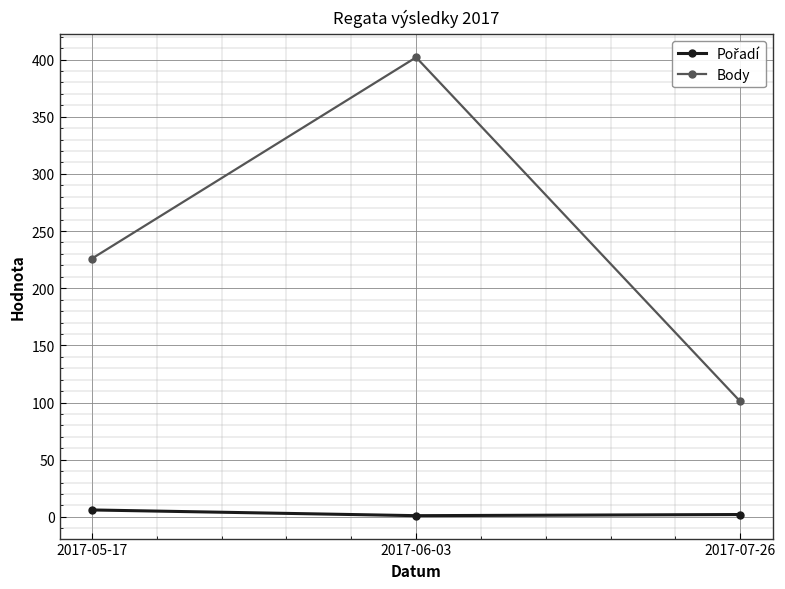

What value does the Body series have at 2017-05-17?

226